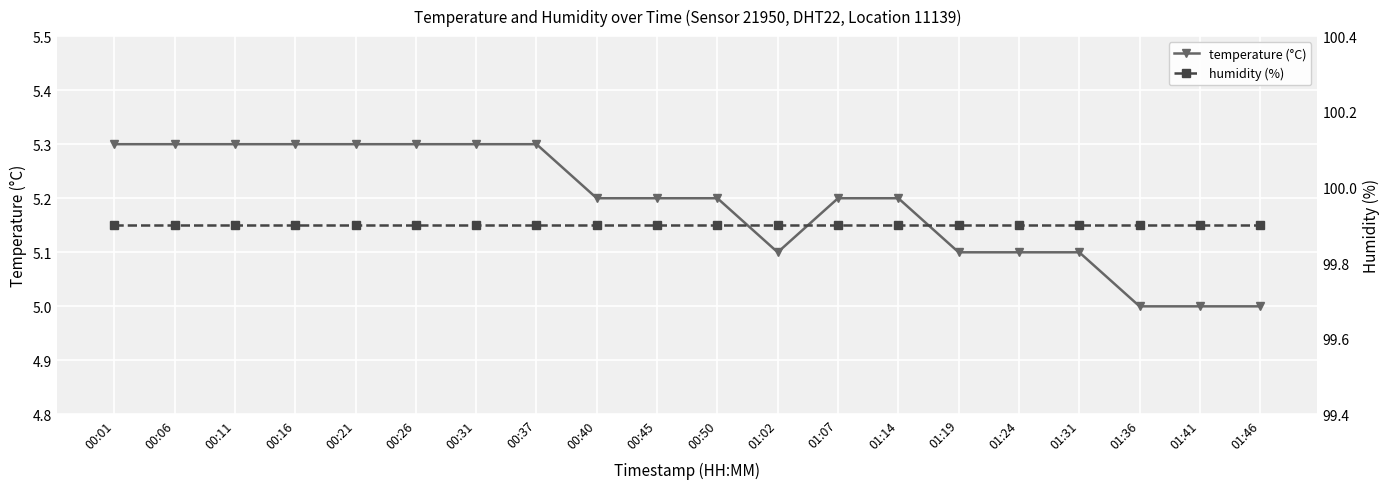

How many values in the temperature (°C) series exceed 5?

17